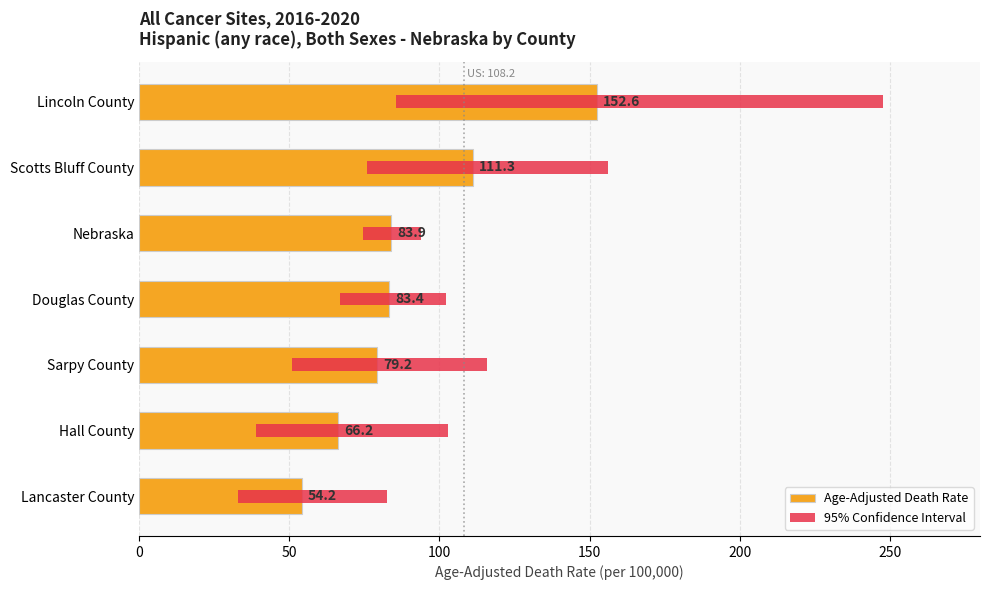

What are all the series names shown in the legend?

Age-Adjusted Death Rate, 95% Confidence Interval